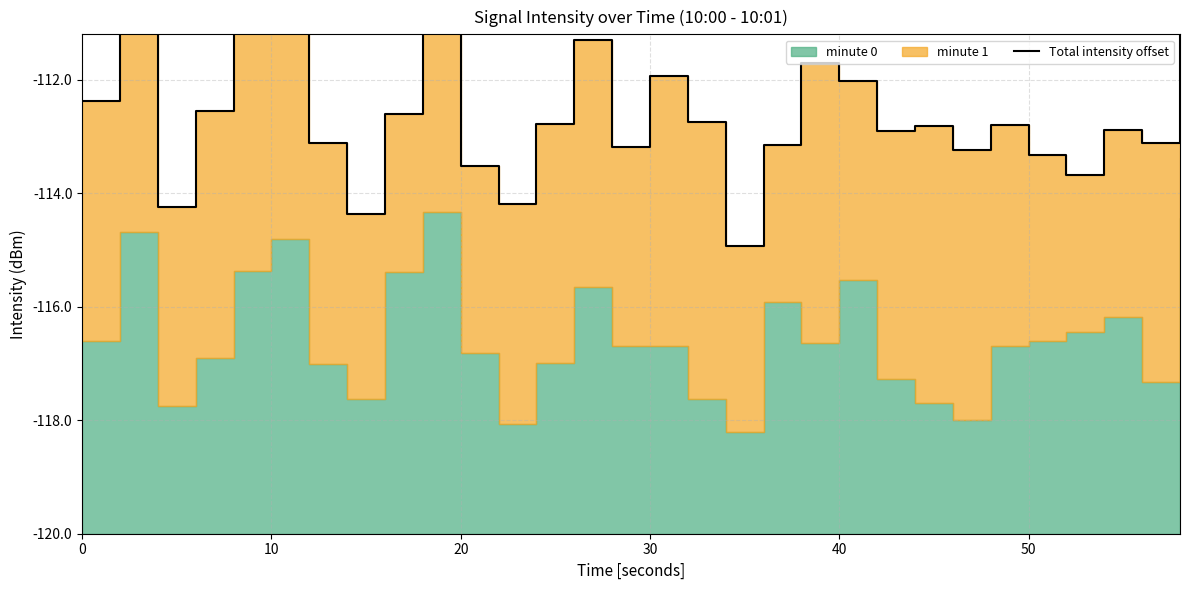

Reading left to right, transcribe all the data shown in this chart.

7.6	10.2	5.8	7.5	9.5	10.0	6.9	5.6	7.4	9.0	6.5	5.8	7.2	8.7	6.8	8.1	7.3	5.1	6.9	8.3	8.0	7.1	7.2	6.8	7.2	6.7	6.3	7.1	6.9	10.5